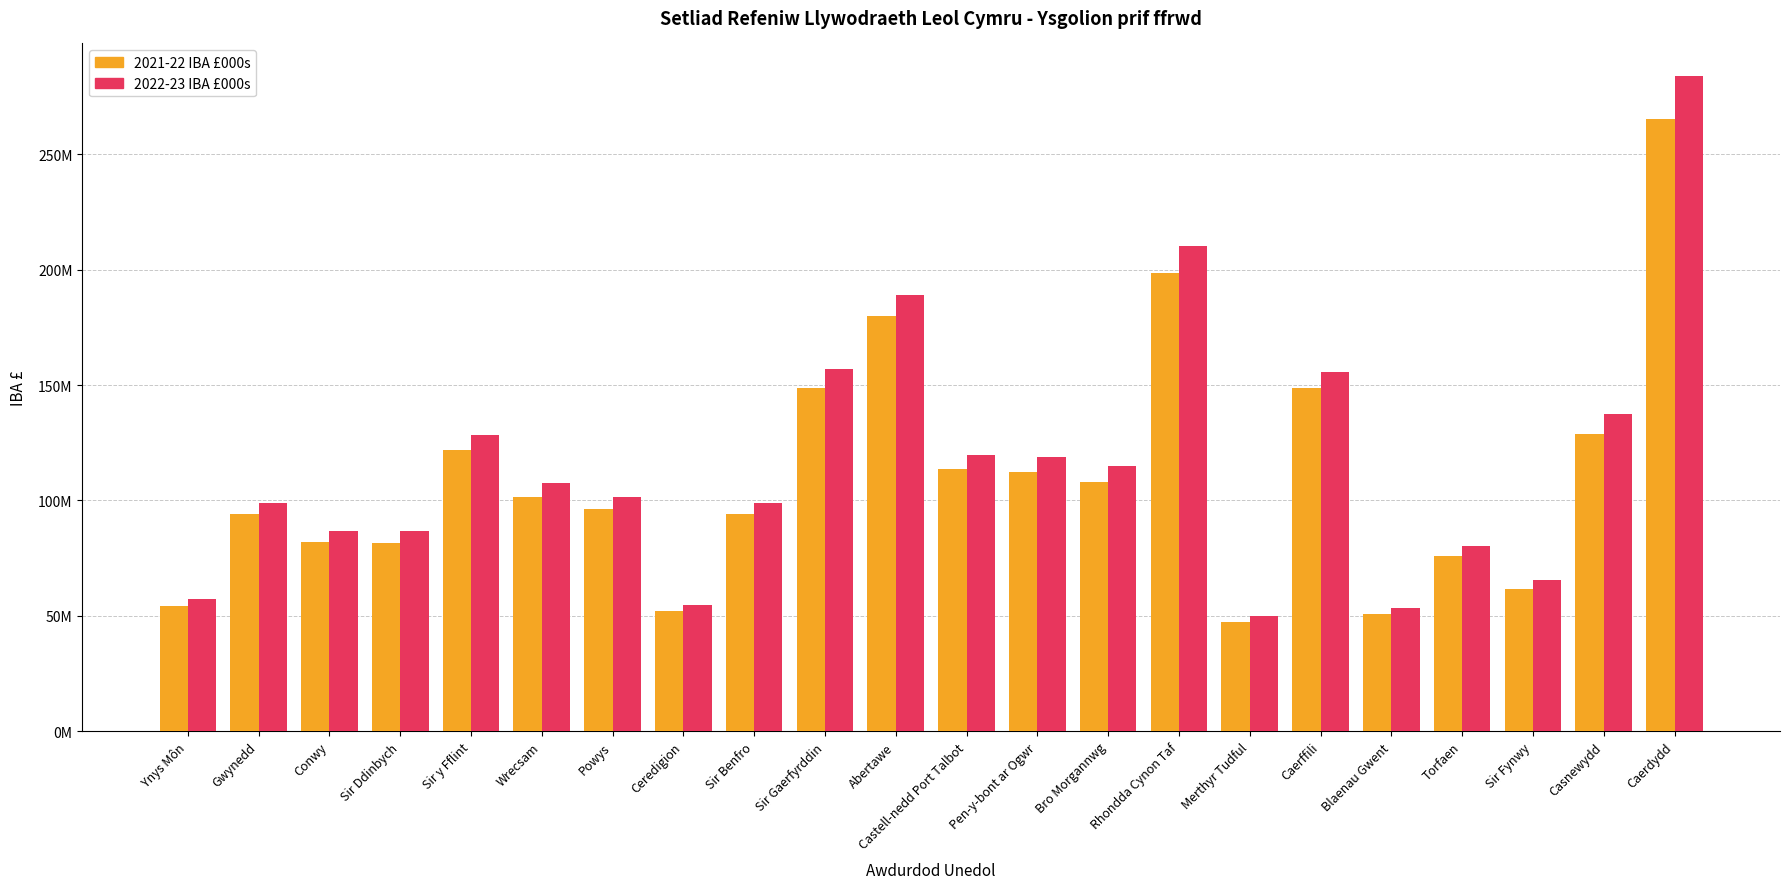

Which series has the widest spread of values?

2022-23 IBA £000s